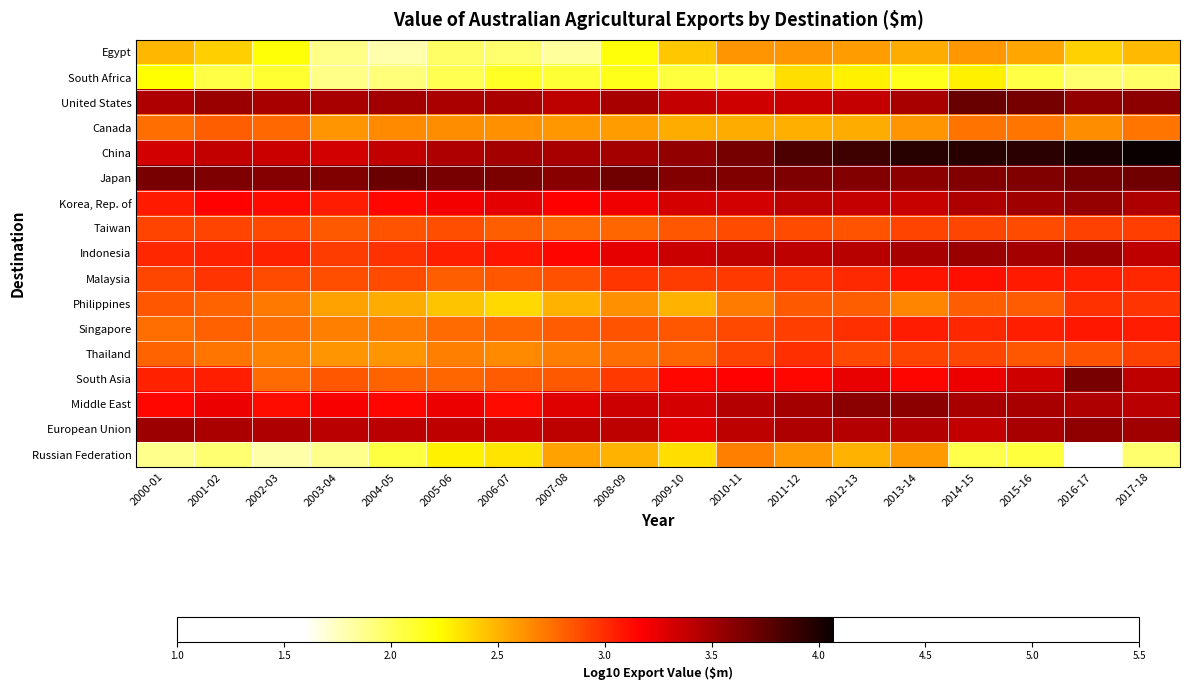

Between 2012-13 and 2002-03, which is larger?

2012-13